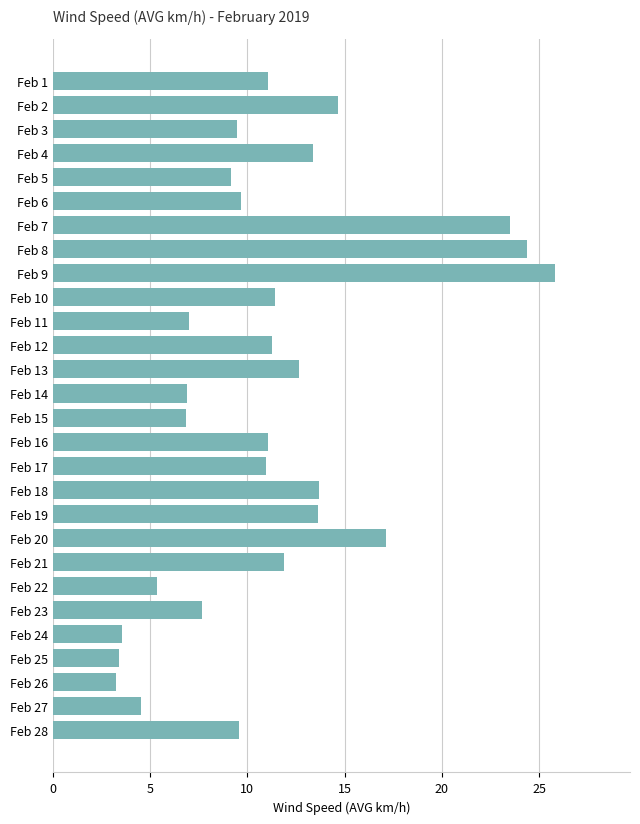

What is the difference between the second highest and minimum values?

21.1